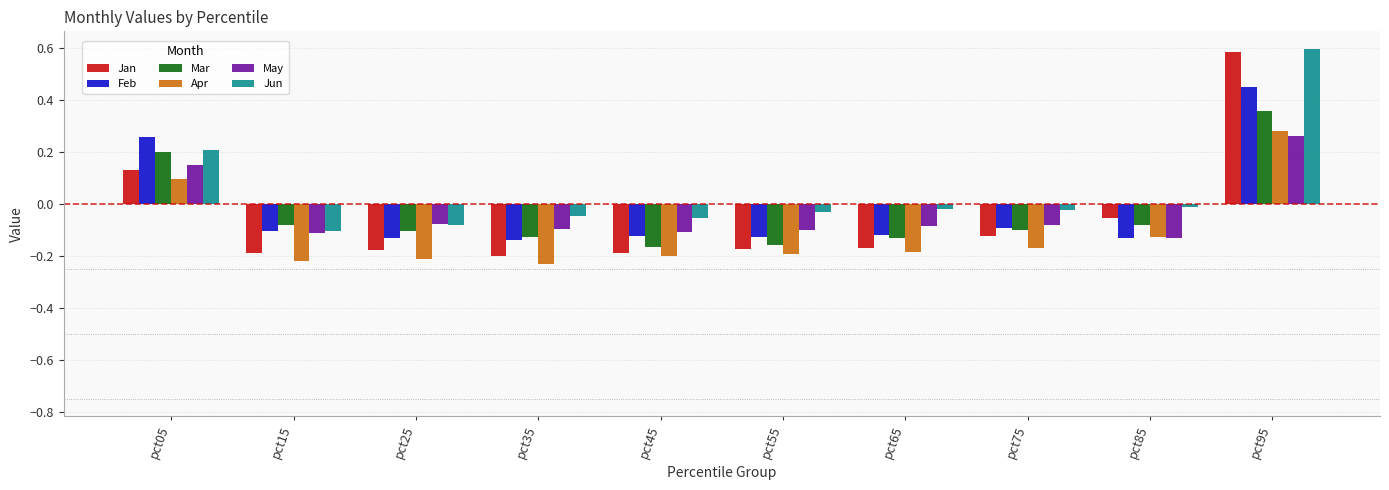

Is it true that Apr equals -0.2 at pct55?

True